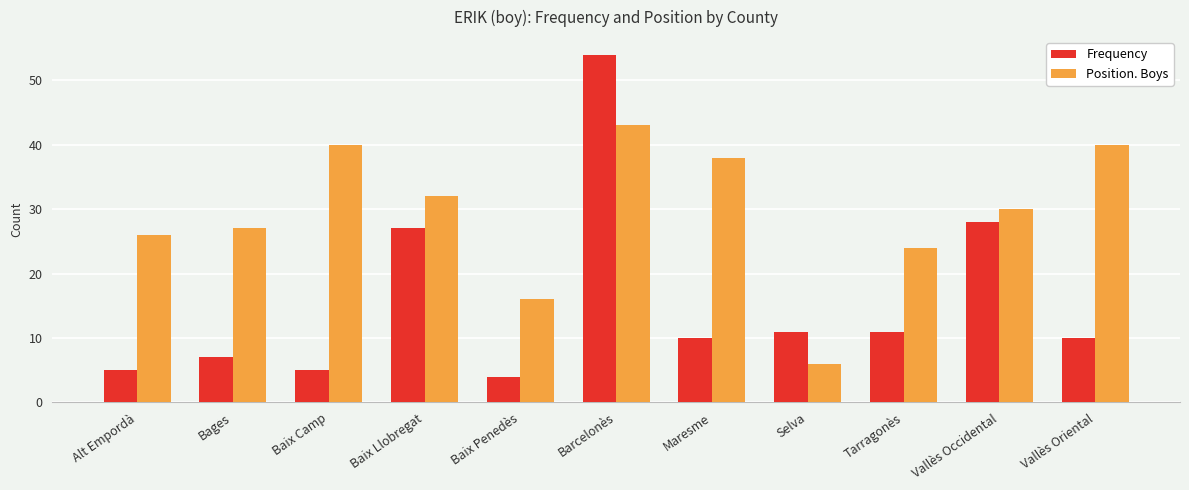

Reading left to right, extract all data points from this chart.

Frequency: 5	7	5	27	4	54	10	11	11	28	10
Position. Boys: 26	27	40	32	16	43	38	6	24	30	40